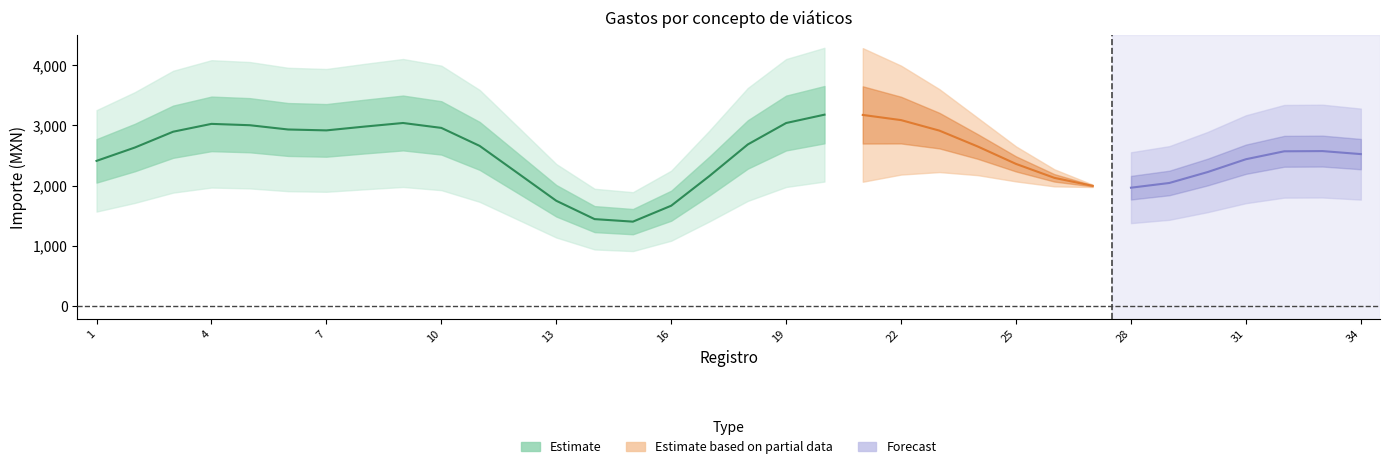

Is this an area chart (filled region under the line)?

No